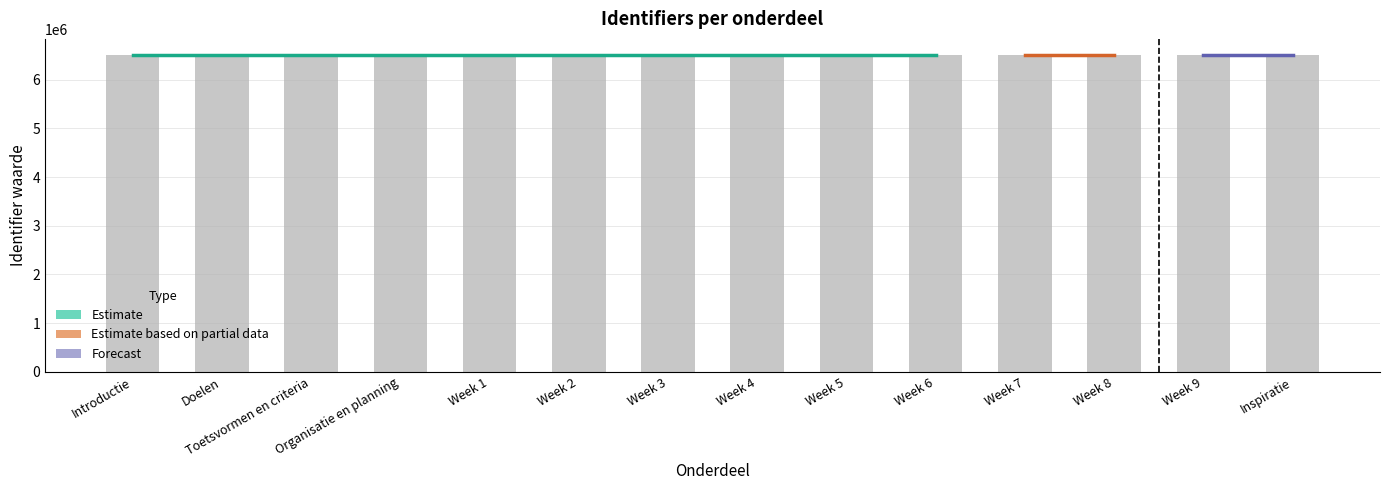

At which category does the chart reach its minimum across all series?

Introductie